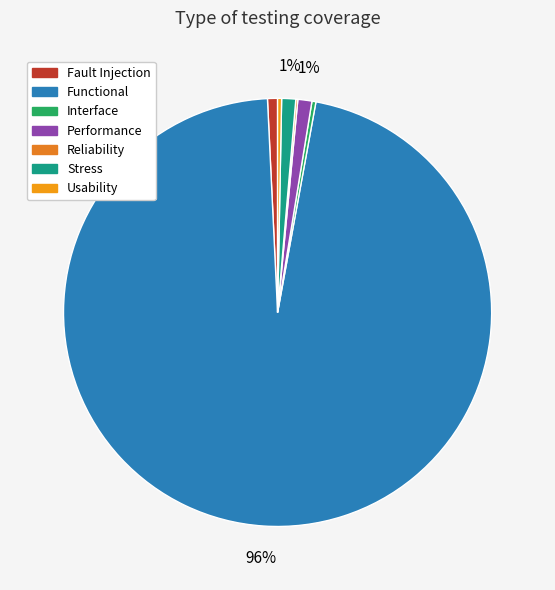

Between Fault Injection and Stress, which is larger?

Stress